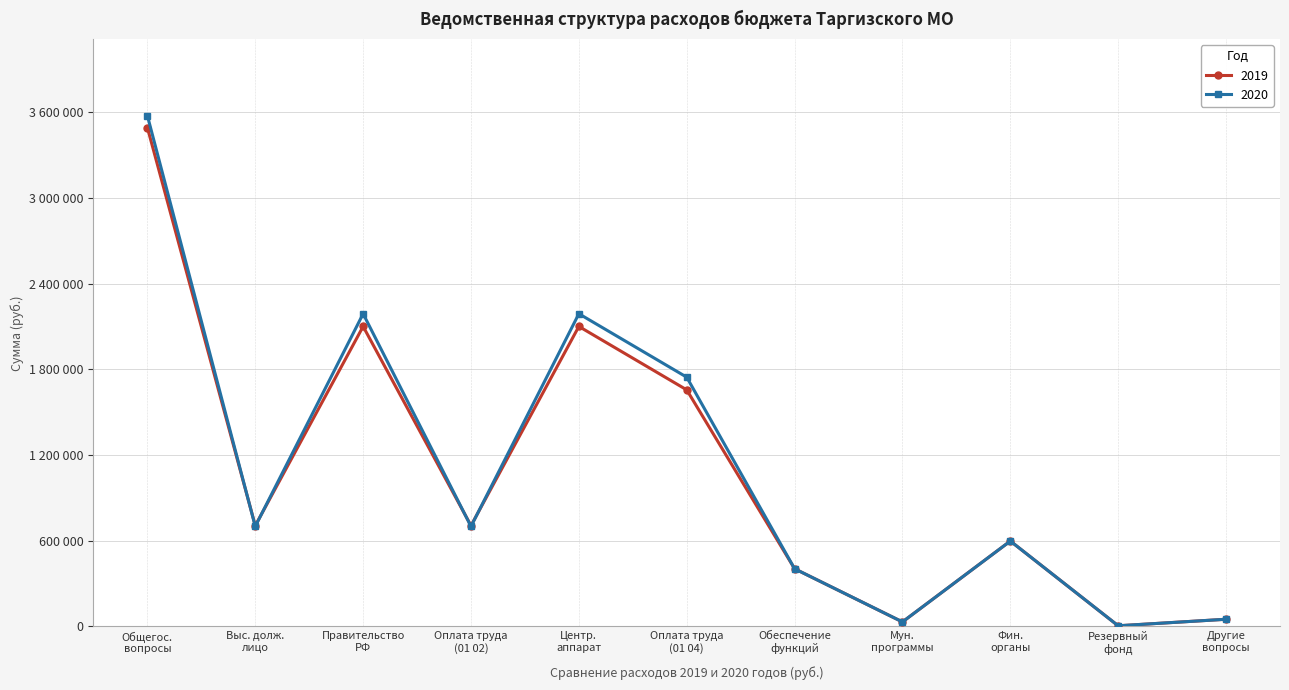

Does the chart have visible grid lines?

Yes